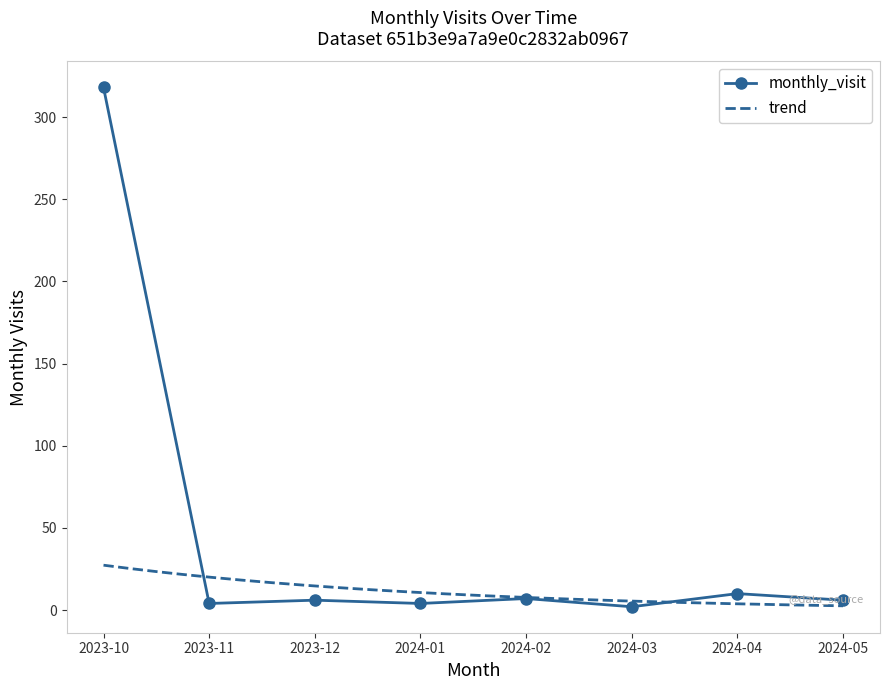

List the labels in order of value, largest first.

2023-10, 2024-04, 2024-02, 2023-12, 2024-05, 2023-11, 2024-01, 2024-03